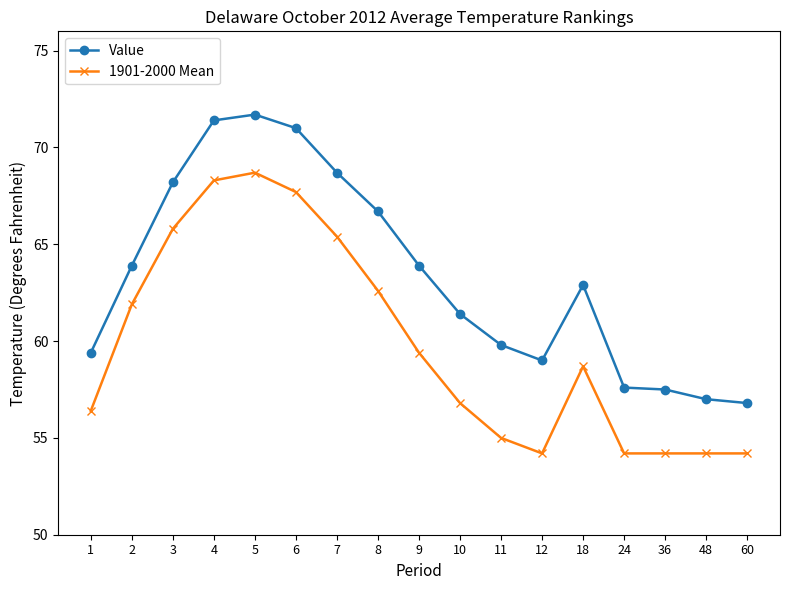

Which series has the largest total across all categories?

Value